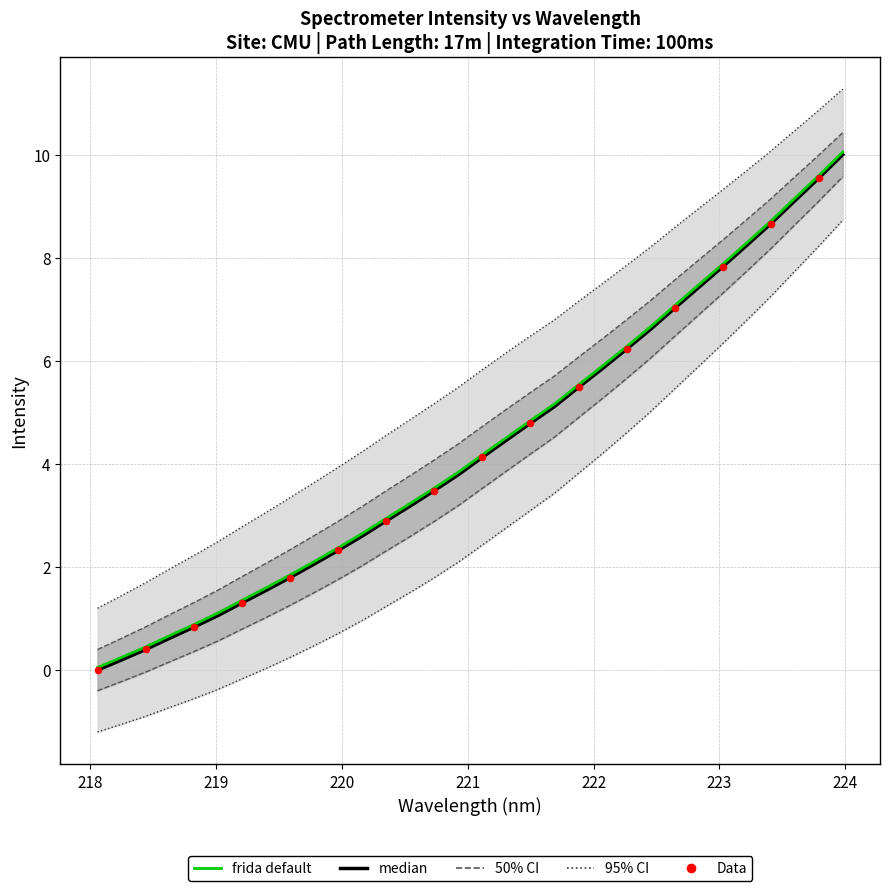

What is the change in value from 220.5444 to 223.408?

+5.5